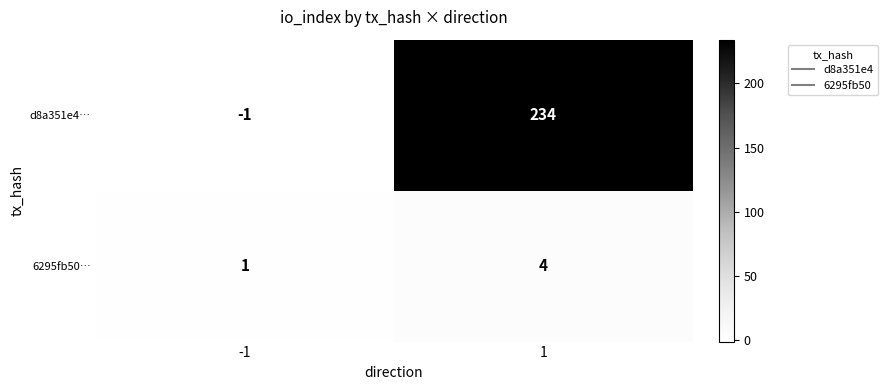

Rank the categories by 6295fb50… value from highest to lowest.

1, -1